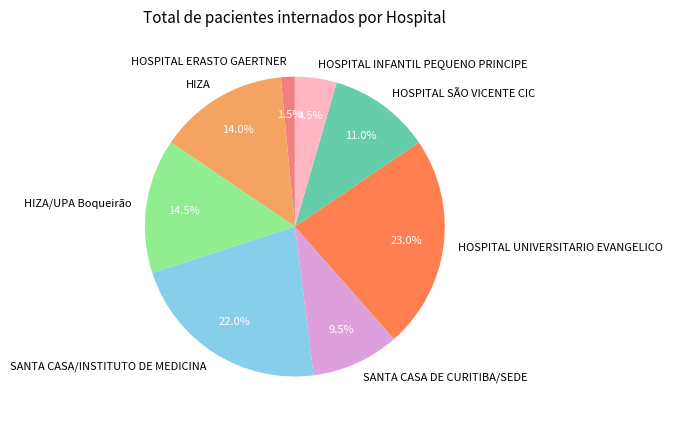

Does HOSPITAL UNIVERSITARIO EVANGELICO account for over 50% of the chart?

No